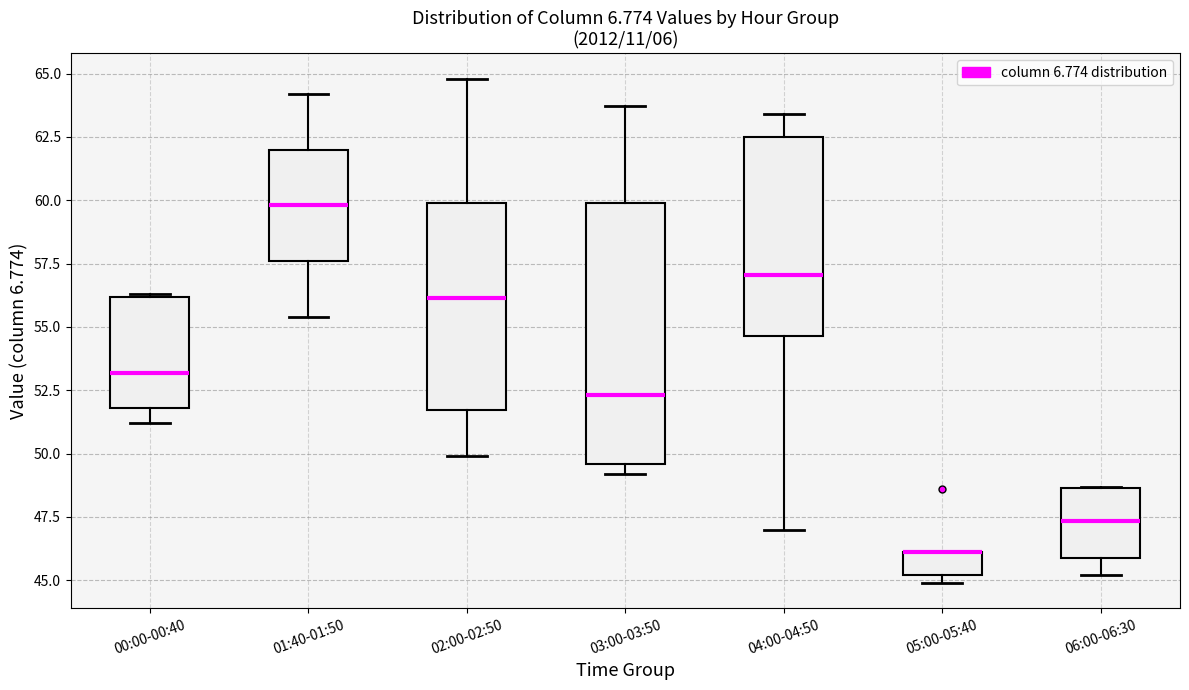

Reading left to right, read every box against the y-axis: the position of its median line, the range the box covers, and the ends of its whiskers. The values are not printed on the chart, so give them approximately, as read against the axis.

00:00-00:40: median 53.0, box 52.0 to 56.0, whiskers 51.0 to 56.5
01:40-01:50: median 60.0, box 57.5 to 62.0, whiskers 55.5 to 64.0
02:00-02:50: median 56.0, box 51.5 to 60.0, whiskers 50.0 to 65.0
03:00-03:50: median 52.5, box 49.5 to 60.0, whiskers 49.0 to 63.5
04:00-04:50: median 57.0, box 54.5 to 62.5, whiskers 47.0 to 63.5
05:00-05:40: median 46.0 (drawn on the box's upper edge), box 45.0 to 46.0, whiskers 45.0 (just below the box's lower edge) to 46.0
06:00-06:30: median 47.5, box 46.0 to 48.5, whiskers 45.0 to 48.5